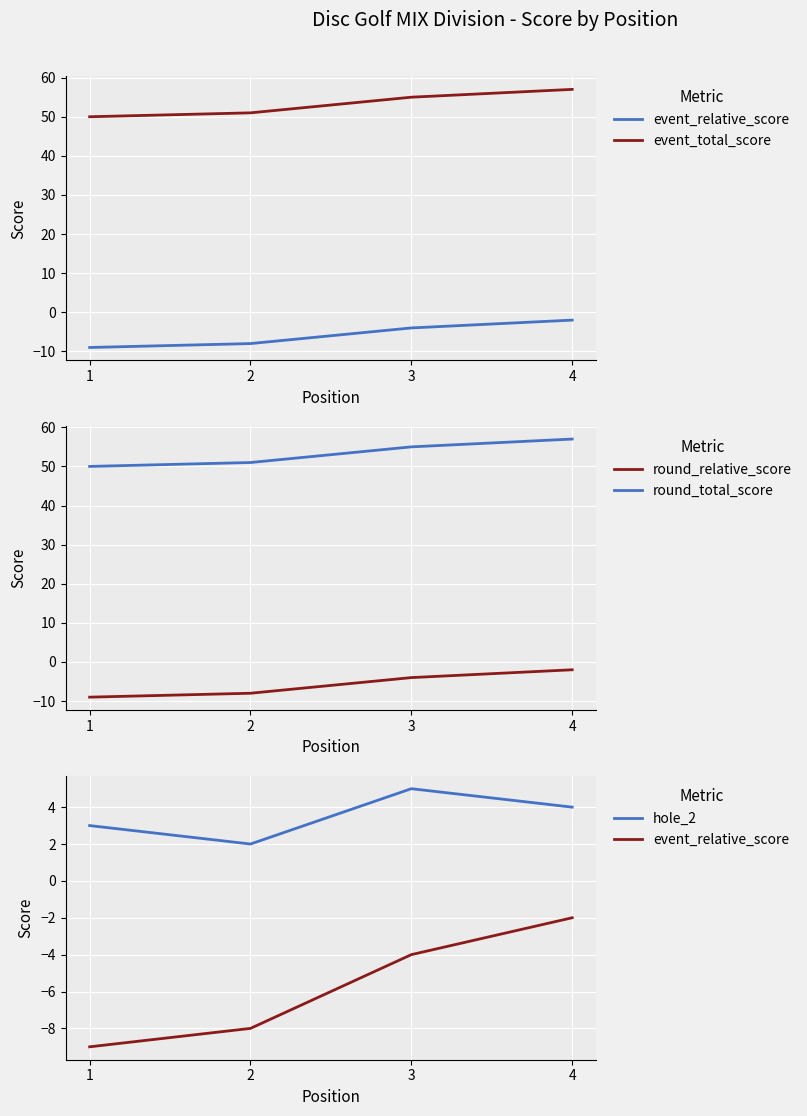

What is the average value of the round_relative_score series?

-6